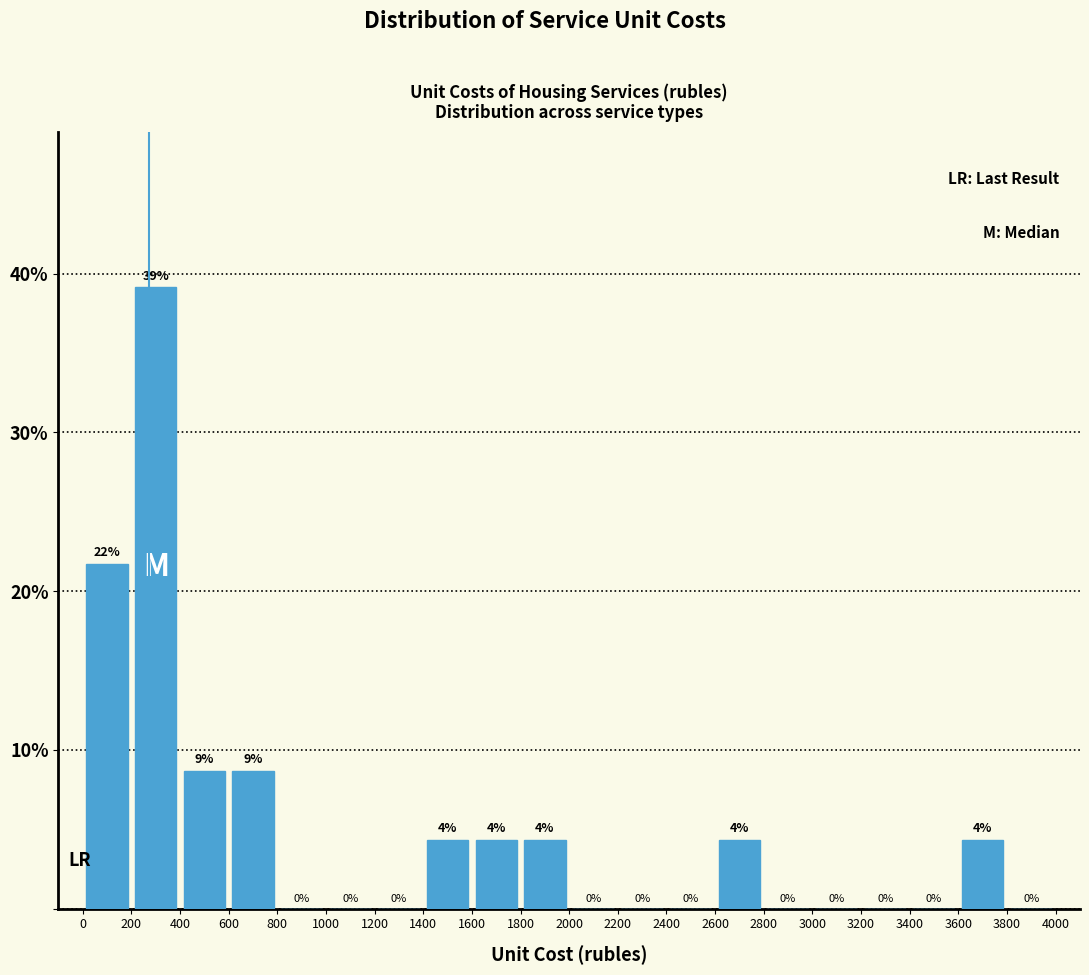

Over which range of the x-axis is the bar tallest?

200 to 400